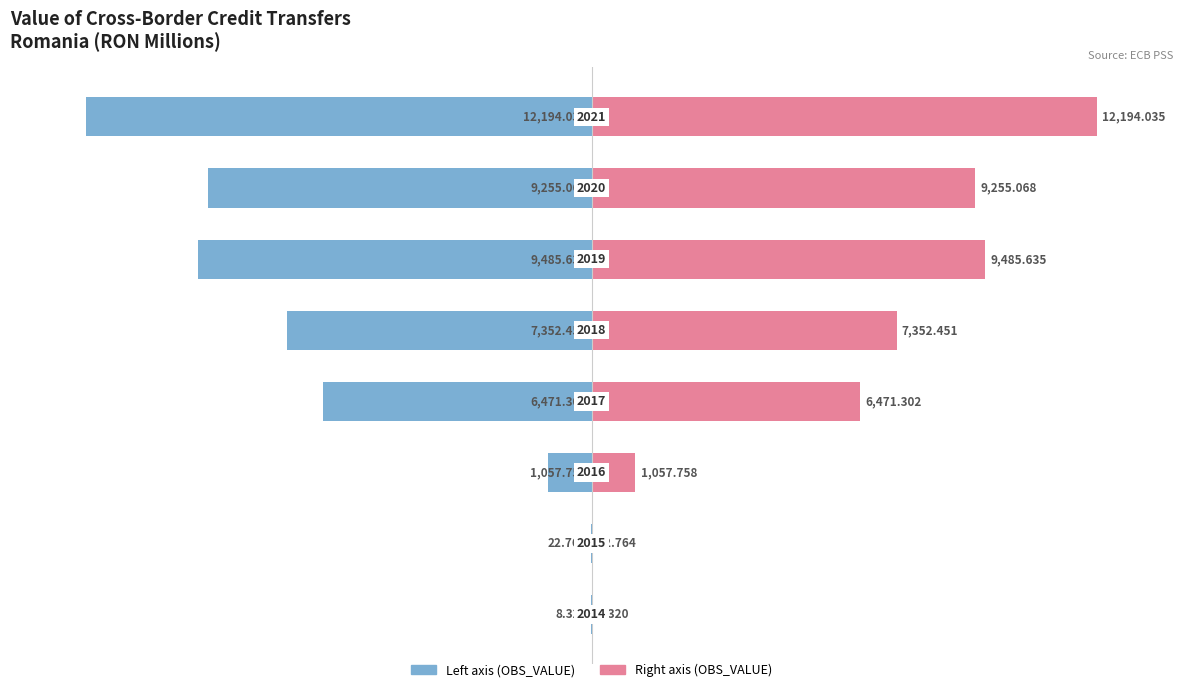

The OBS_VALUE (left) series shows -23.4 at 5. True or false?

False